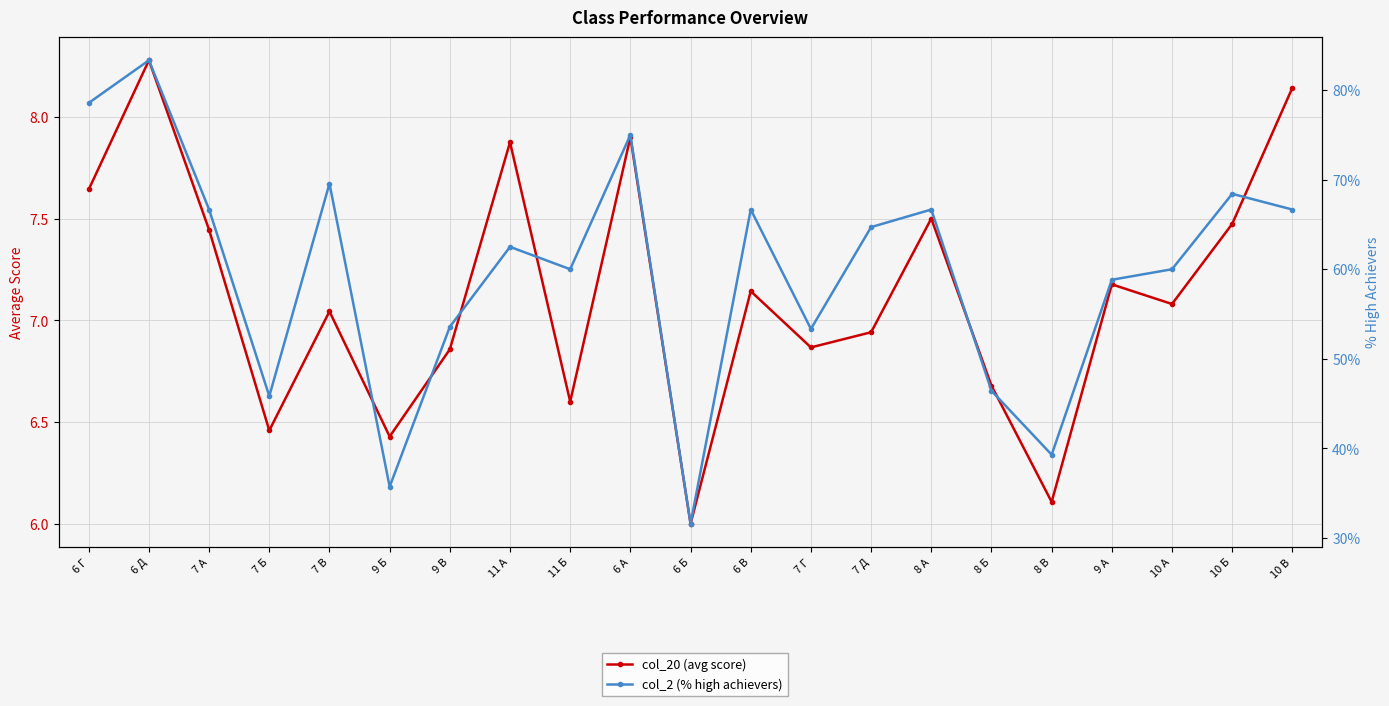

Reading left to right, list all the values displayed in this chart.

col_20 (avg score): 6 Г=7.6	6 Д=8.3	7 А=7.4	7 Б=6.5	7 В=7.0	9 Б=6.4	9 В=6.9	11 А=7.9	11 Б=6.6	6 А=7.9	6 Б=6.0	6 В=7.1	7 Г=6.9	7 Д=6.9	8 А=7.5	8 Б=6.7	8 В=6.1	9 А=7.2	10 А=7.1	10 Б=7.5	10 В=8.1
col_2 (% high achievers): 6 Г=78.6	6 Д=83.3	7 А=66.7	7 Б=45.8	7 В=69.6	9 Б=35.7	9 В=53.6	11 А=62.5	11 Б=60.0	6 А=75.0	6 Б=31.6	6 В=66.7	7 Г=53.3	7 Д=64.7	8 А=66.7	8 Б=46.4	8 В=39.3	9 А=58.8	10 А=60.0	10 Б=68.4	10 В=66.7